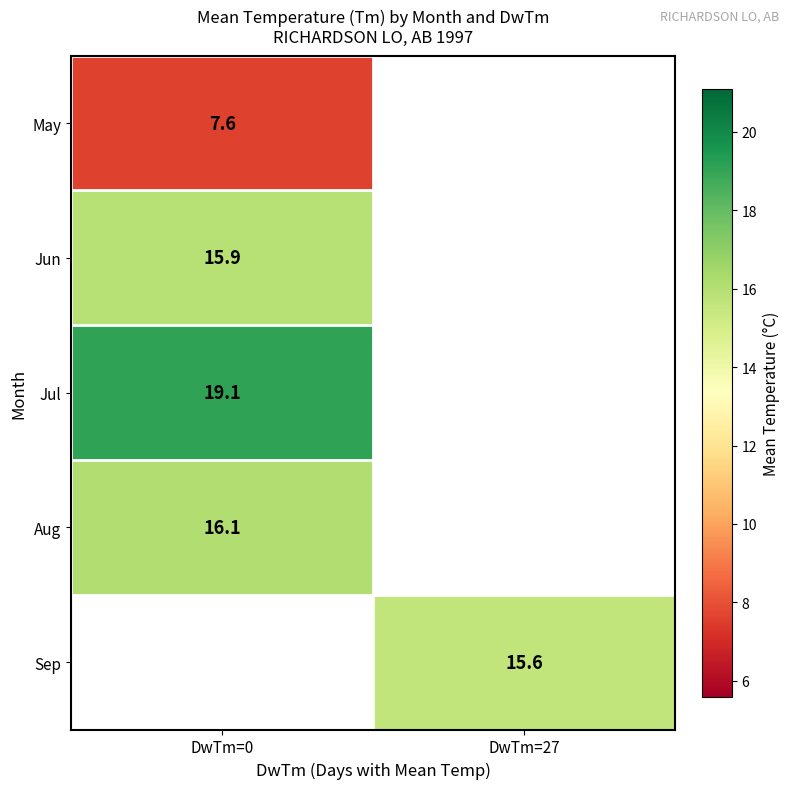

How many categories are shown in the chart?

2